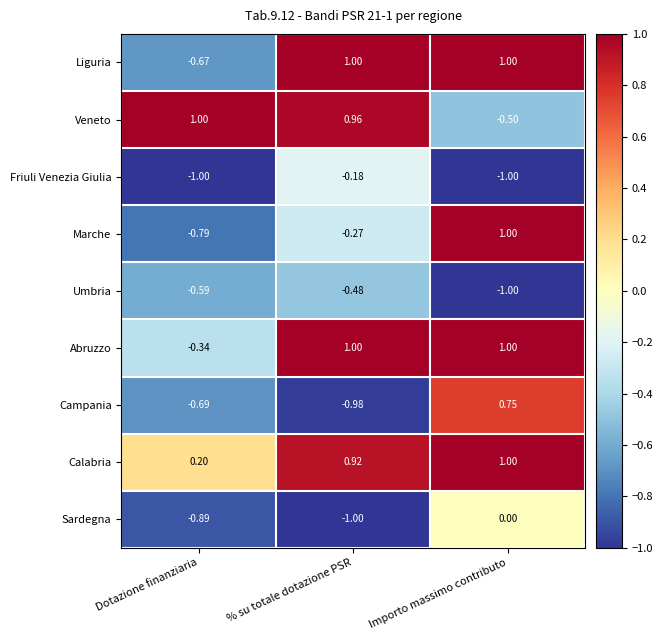

Which category has the lowest value in the Abruzzo series?

Dotazione finanziaria